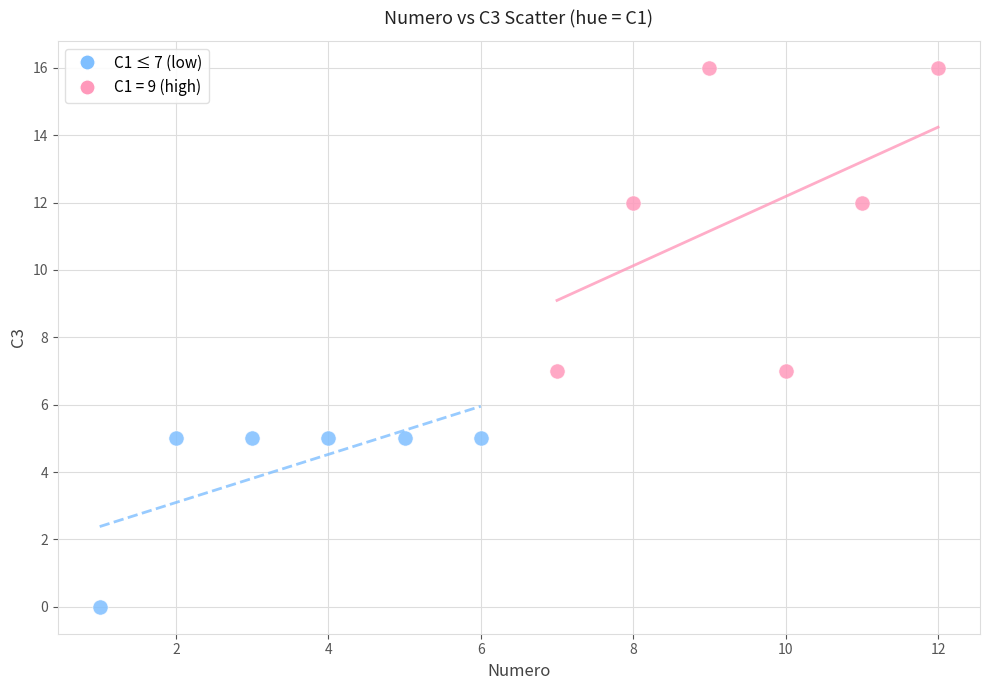

Which series contains the lowest Y value?

C1 ≤ 7 (low)